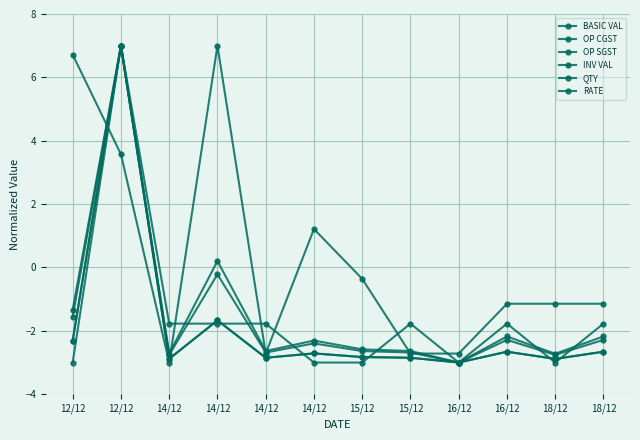

What is the difference between the OP SGST values at 15/12 and 16/12?

0.2